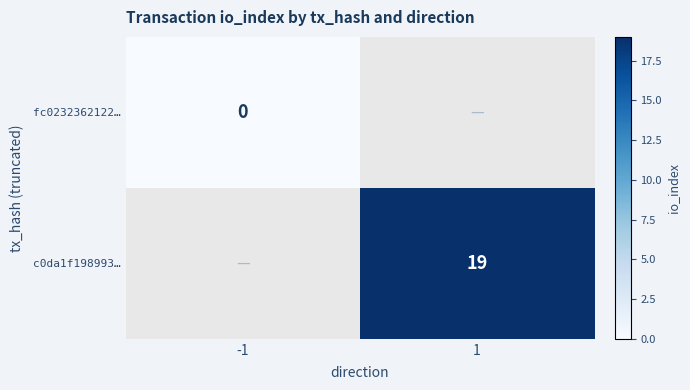

Is it true that c0da1f198993… equals 19 at 1?

True